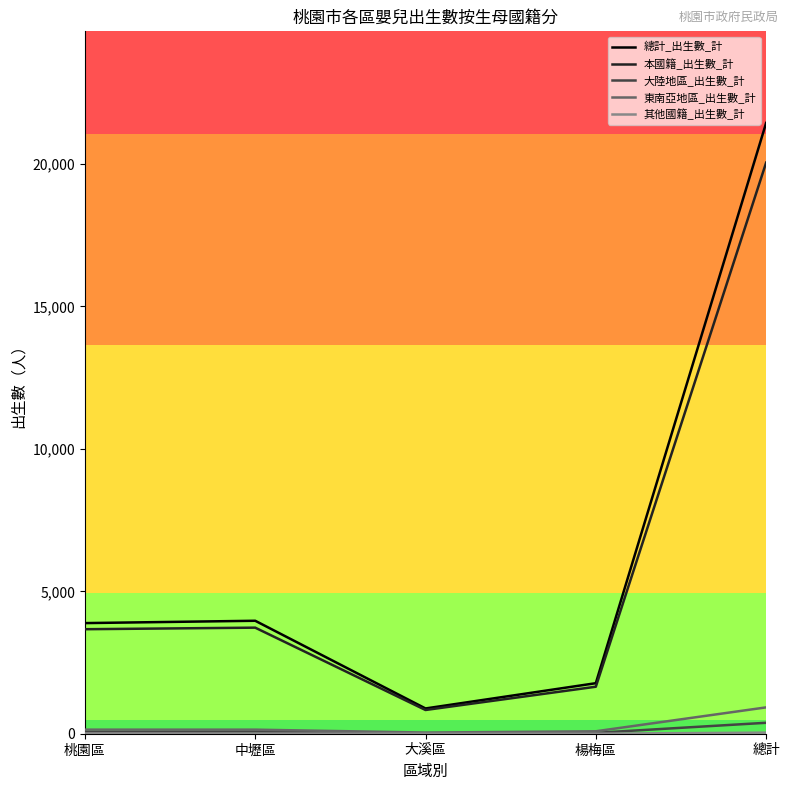

Is the value of 東南亞地區_出生數_計 at 中壢區 greater than the value of 本國籍_出生數_計 at 桃園區?

No